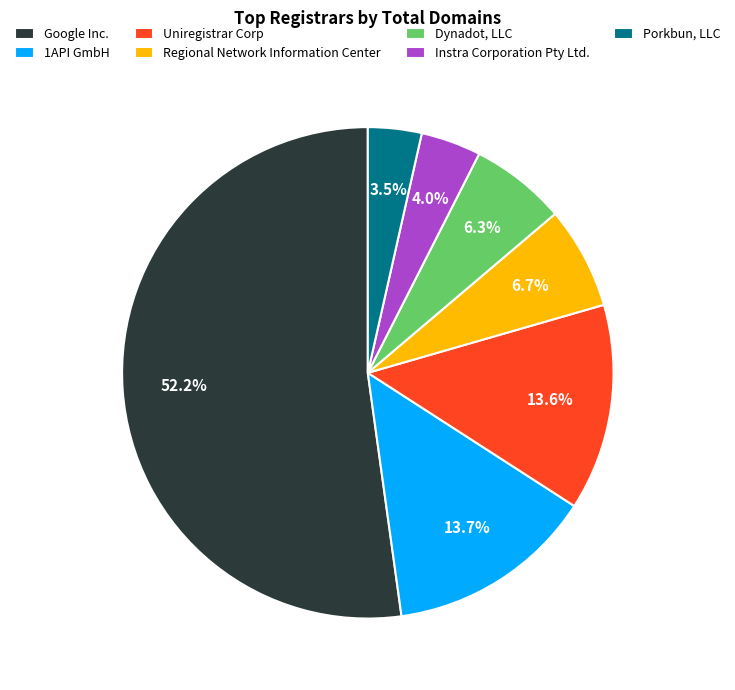

Which slice is the largest?

Google Inc.